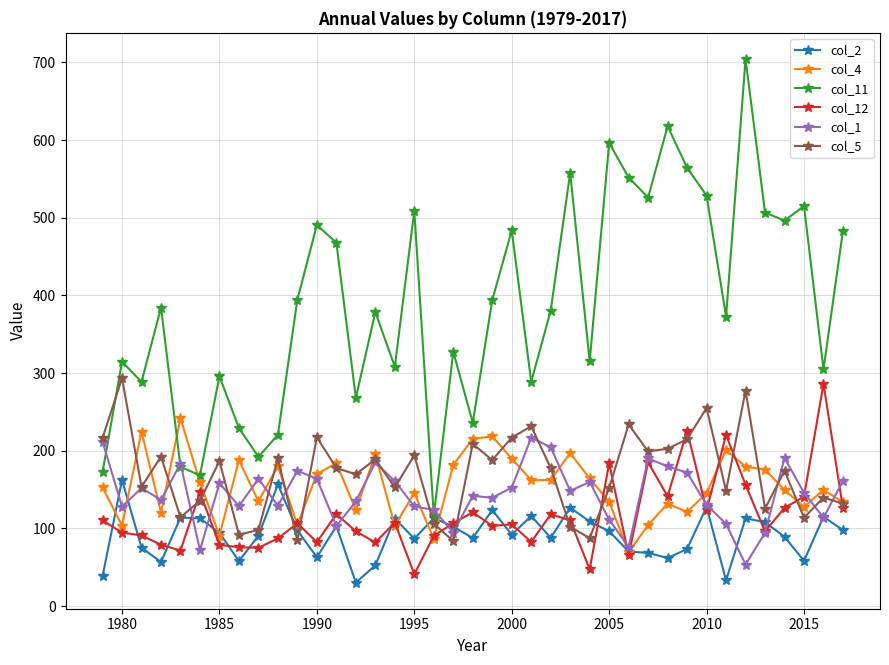

What is the smallest value displayed?

30.3